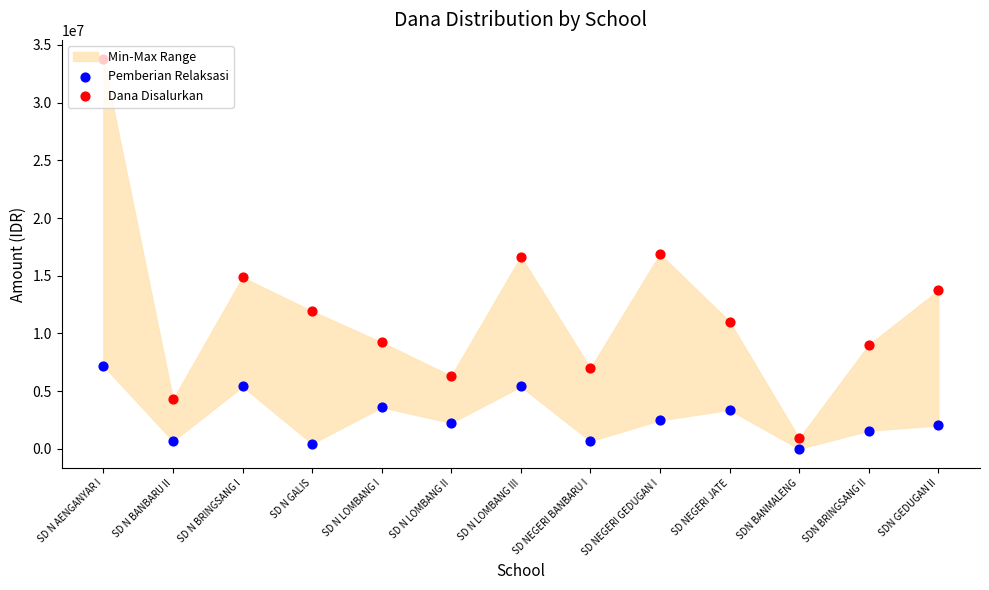

What are all the series names shown in the legend?

Pemberian Relaksasi, Dana Disalurkan